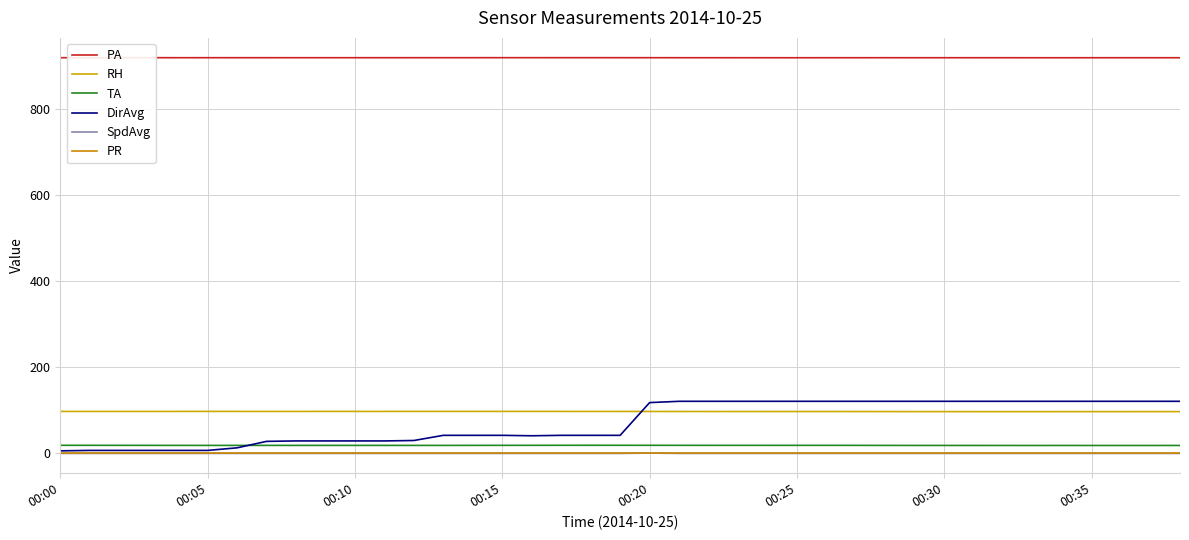

At how many categories does at least one series exceed 601?

39